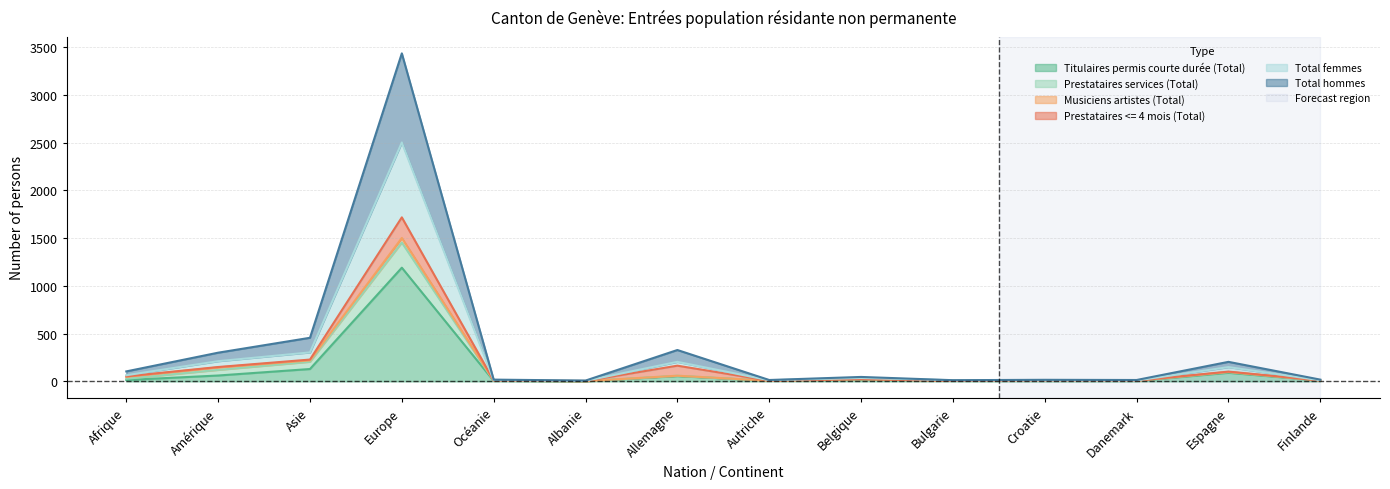

How many data points in Prestataires services (Total) are less than 22?

7